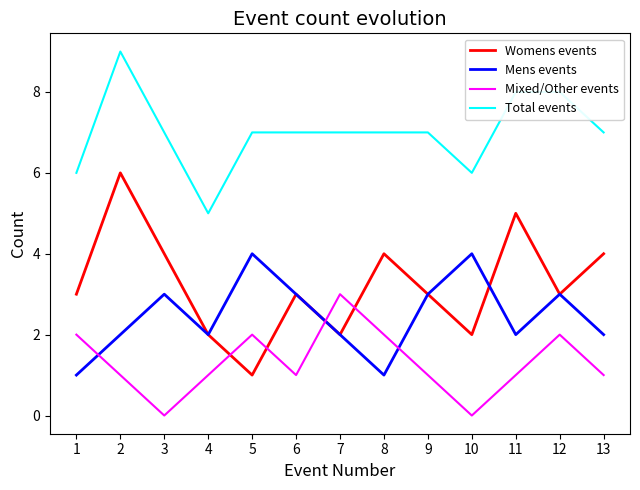

Which series has the widest spread of values?

Womens events